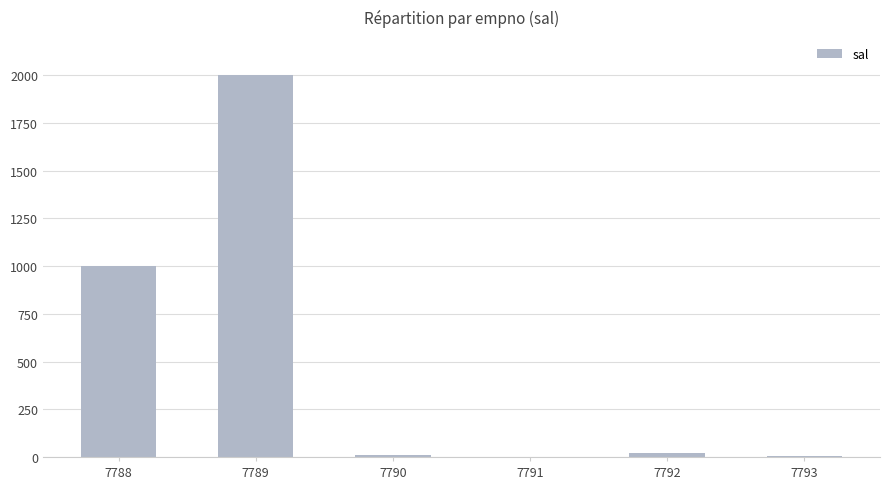

What is the maximum value shown in the chart?

2000